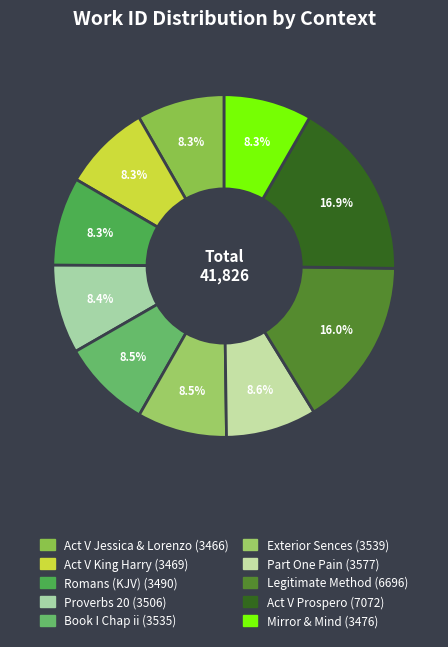

Count the number of slices in the pie.

10